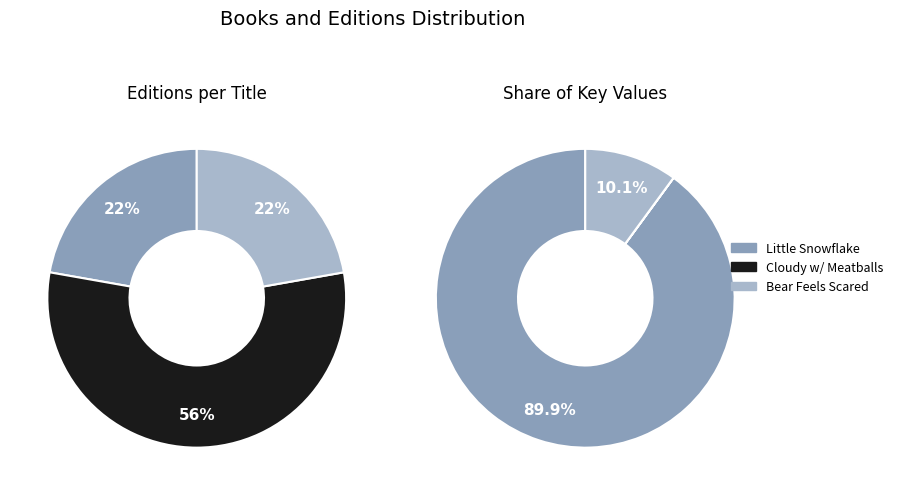

What portion of the pie excludes Cloudy With a Chance of Meatballs?

100.0%